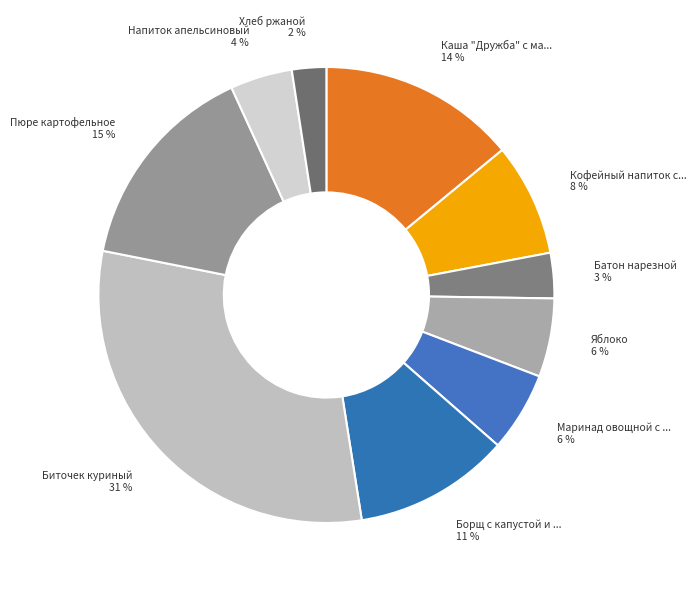

Count the number of slices in the pie.

10